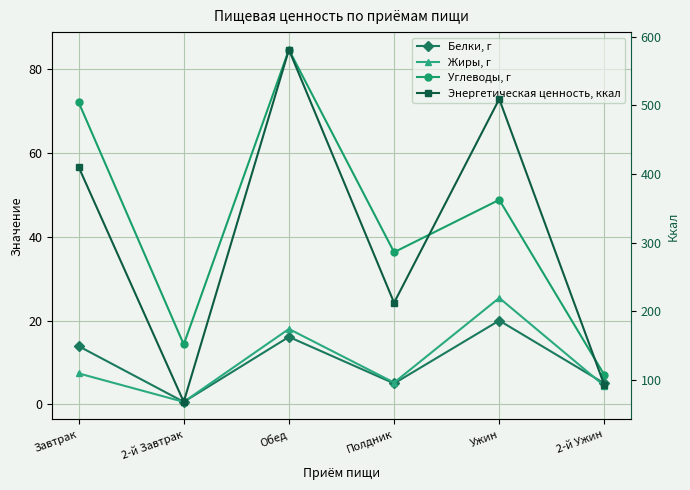

What is the label of the 1st point from the right?

2-й Ужин